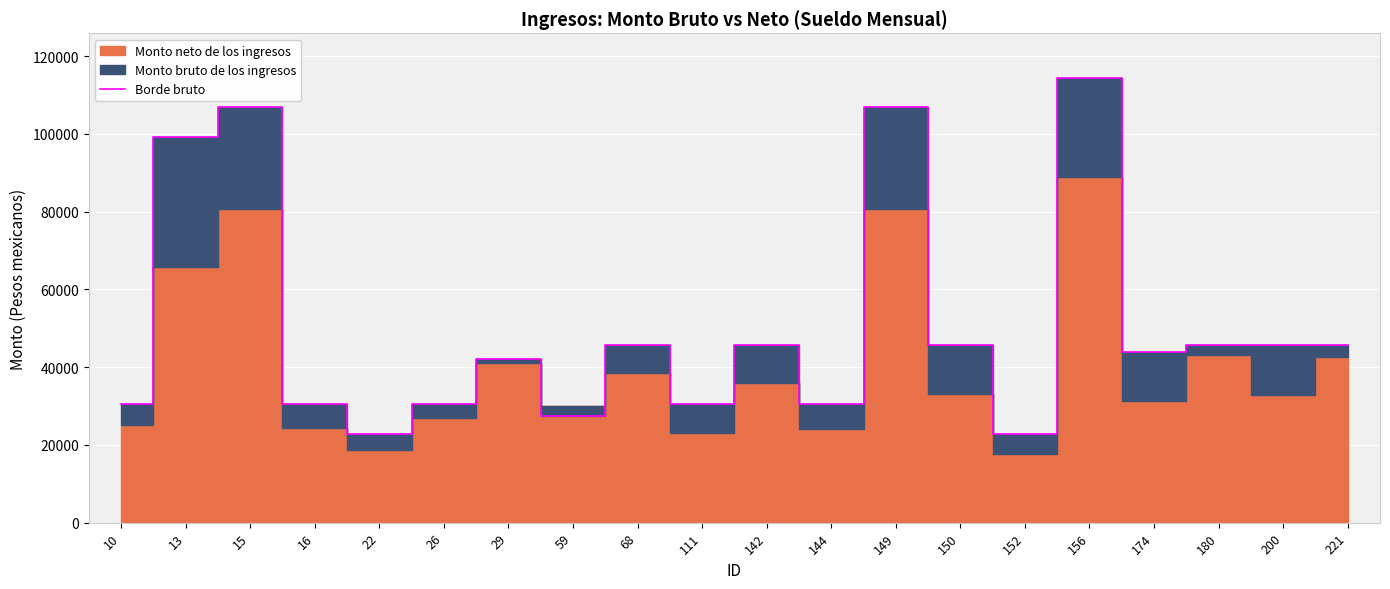

Between 149 and 150, which is larger?

149